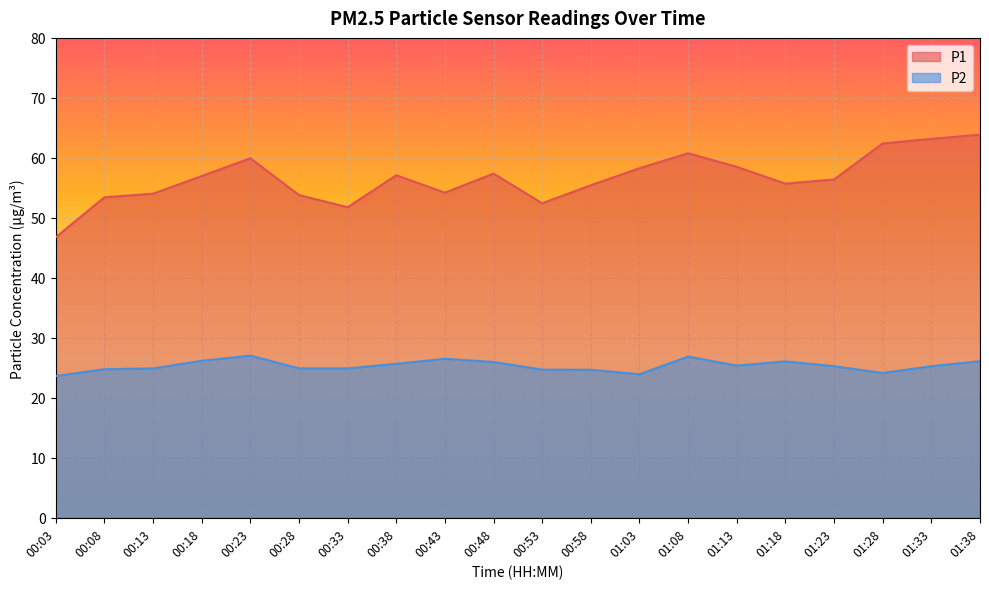

Count the number of data series in this chart.

2